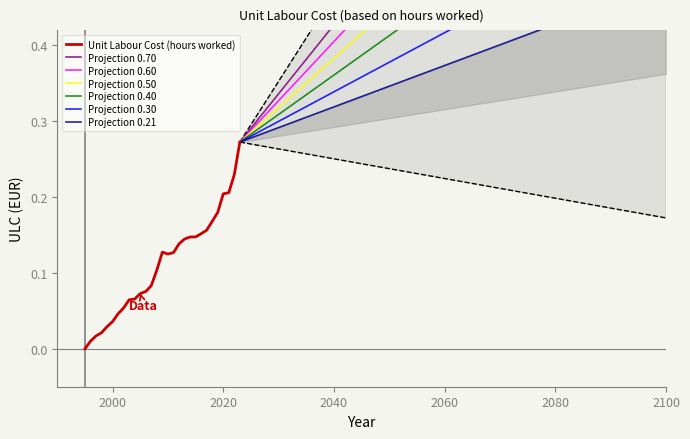

What is the difference between the maximum and minimum values?

0.3